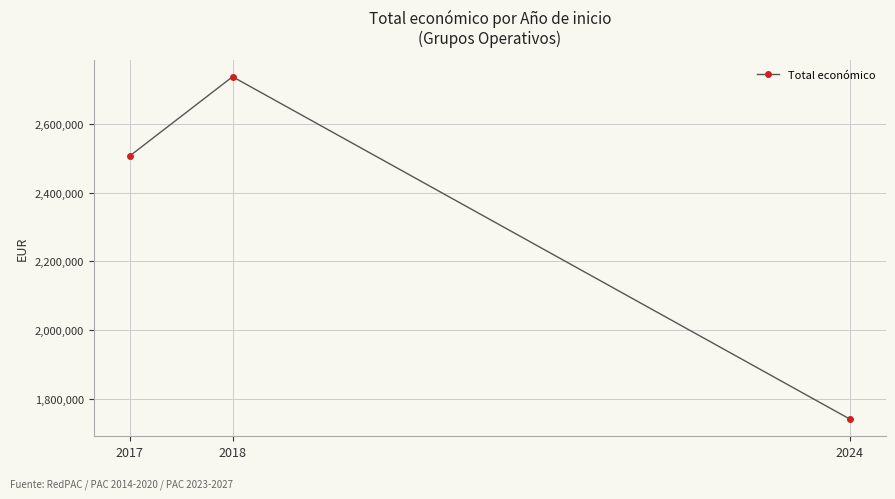

What is the change in value from 2017 to 2018?

+230912